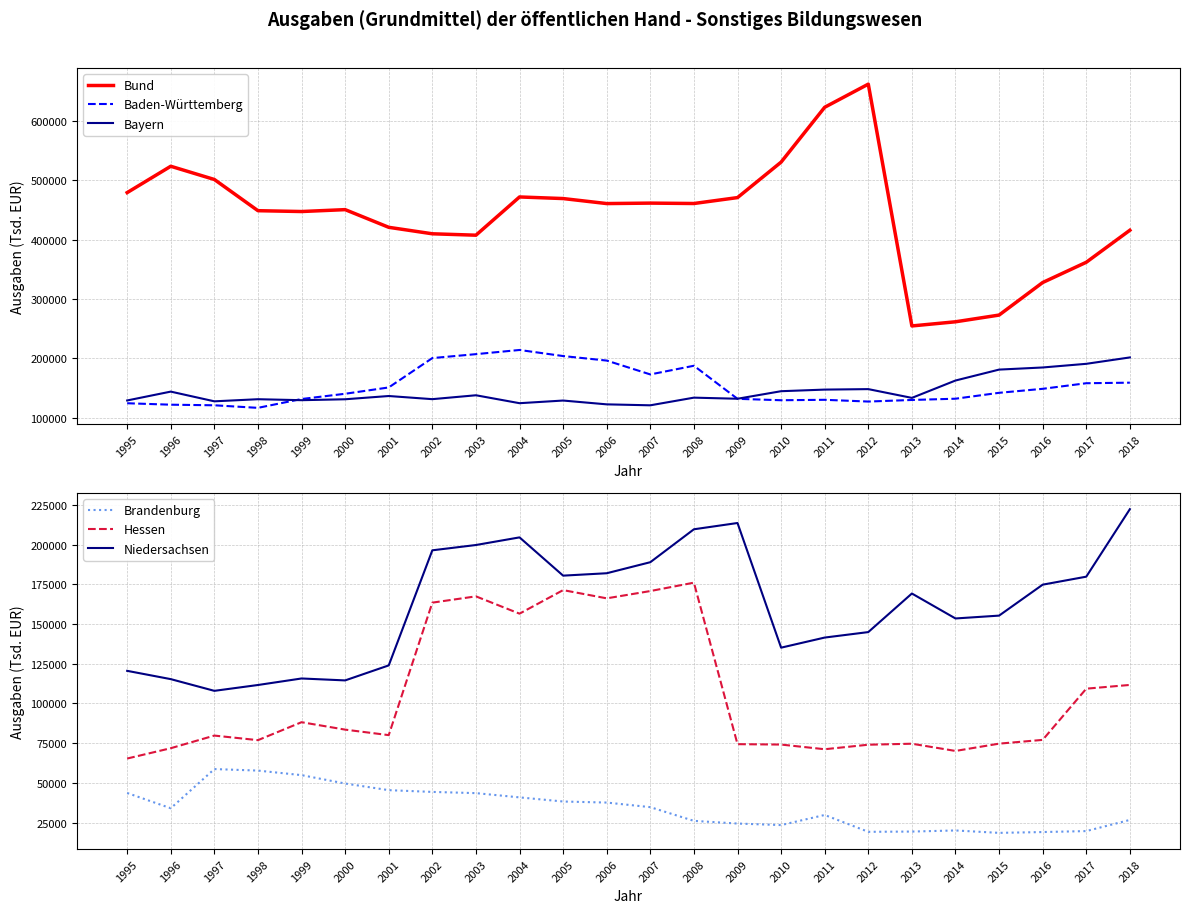

At how many categories does at least one series exceed 212437?

24